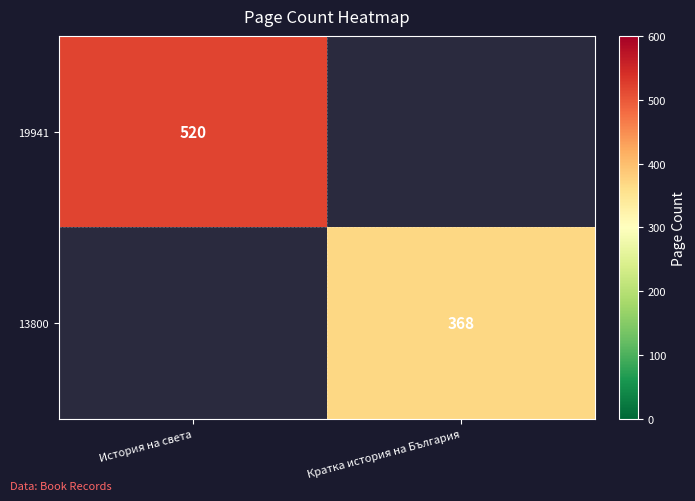

Is it true that 13800 equals 107 at Кратка история на България?

False